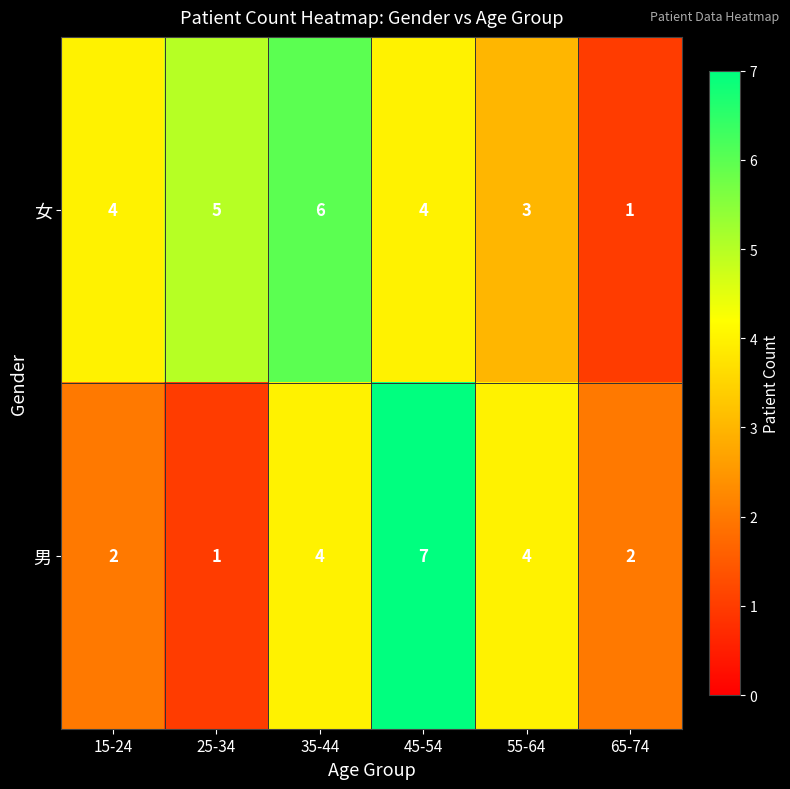

Is the value of 男 at 15-24 greater than the value of 女 at 25-34?

No